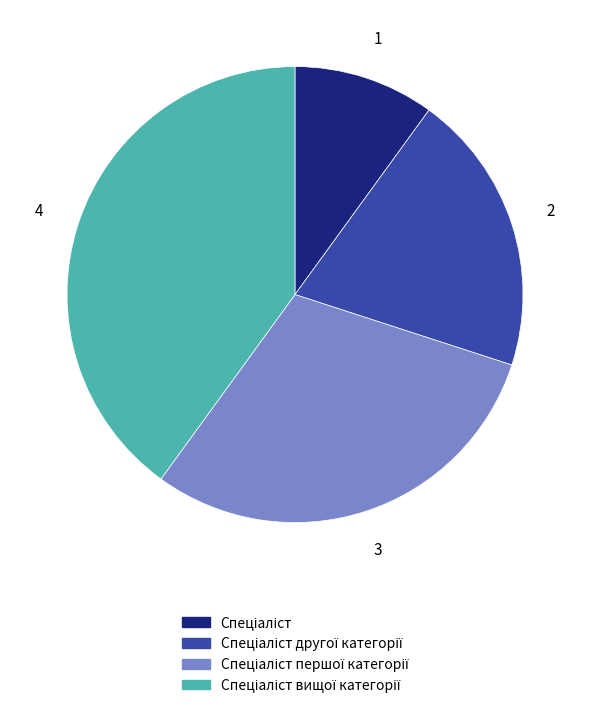

Is there any slice that represents more than half of the pie?

No